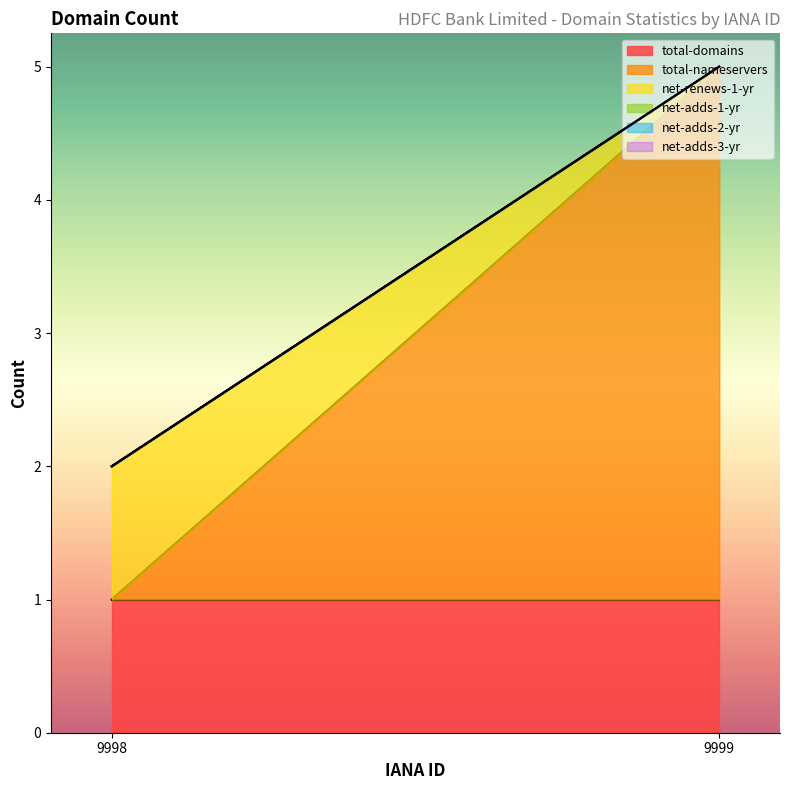

The net-renews-1-yr series shows 0 at 9999. True or false?

True